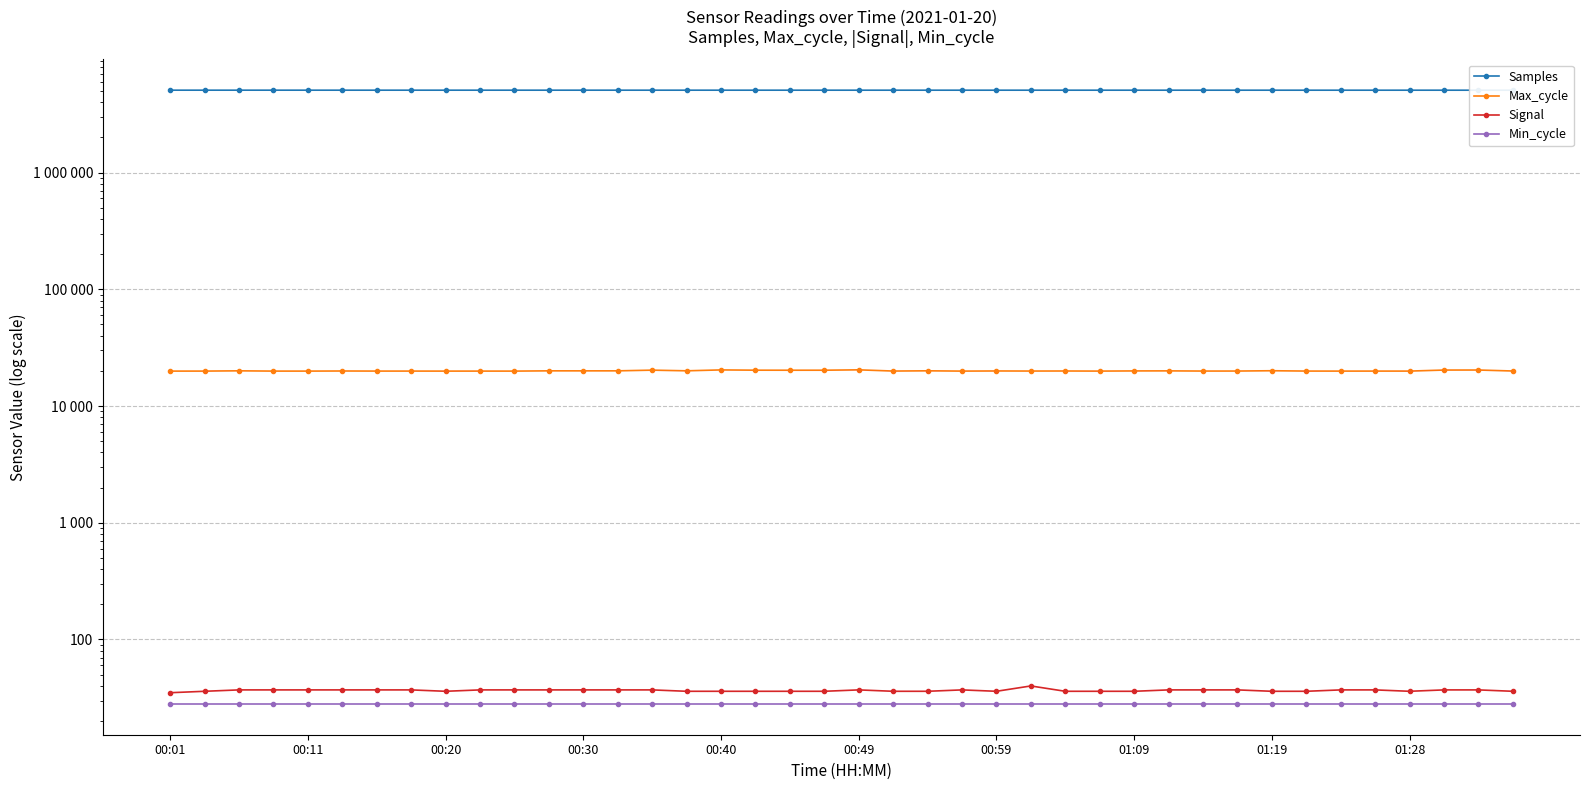

What is the value of the Min_cycle point at the 36th from the left?

28